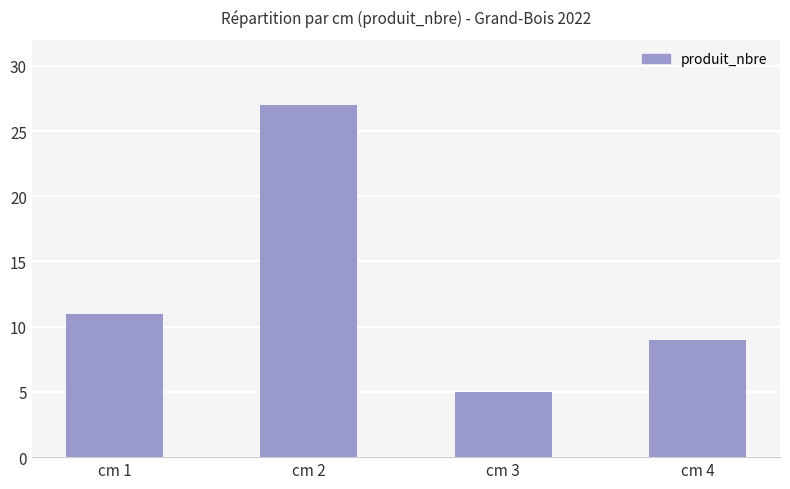

What is the minimum value shown in the chart?

5